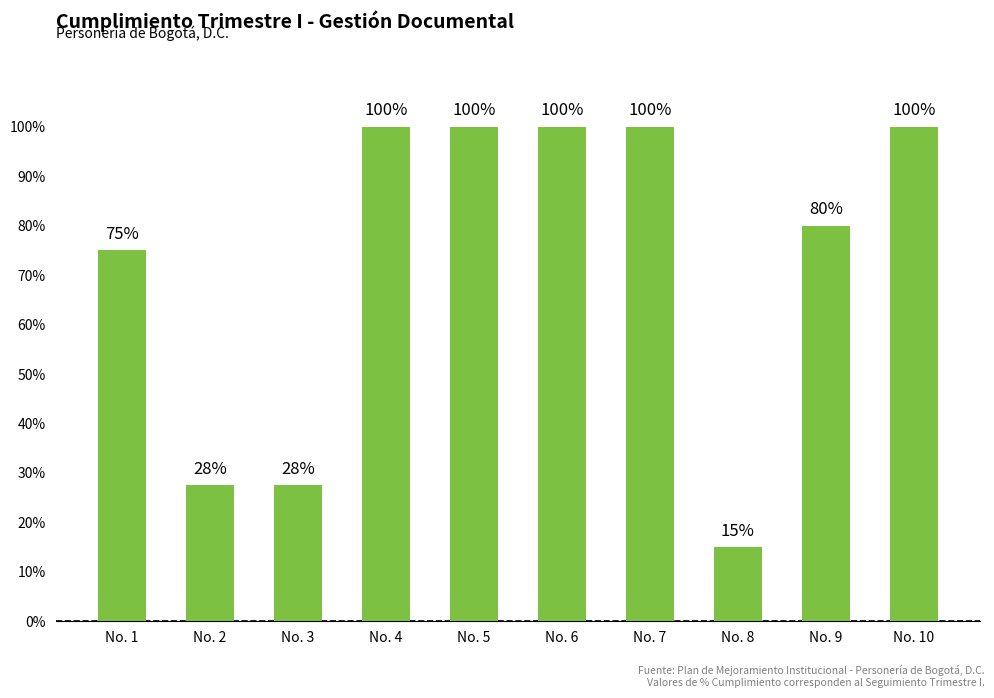

Reading right to left, list all the values displayed in this chart.

No. 10=1.0	No. 9=0.8	No. 8=0.1	No. 7=1.0	No. 6=1.0	No. 5=1.0	No. 4=1.0	No. 3=0.3	No. 2=0.3	No. 1=0.8